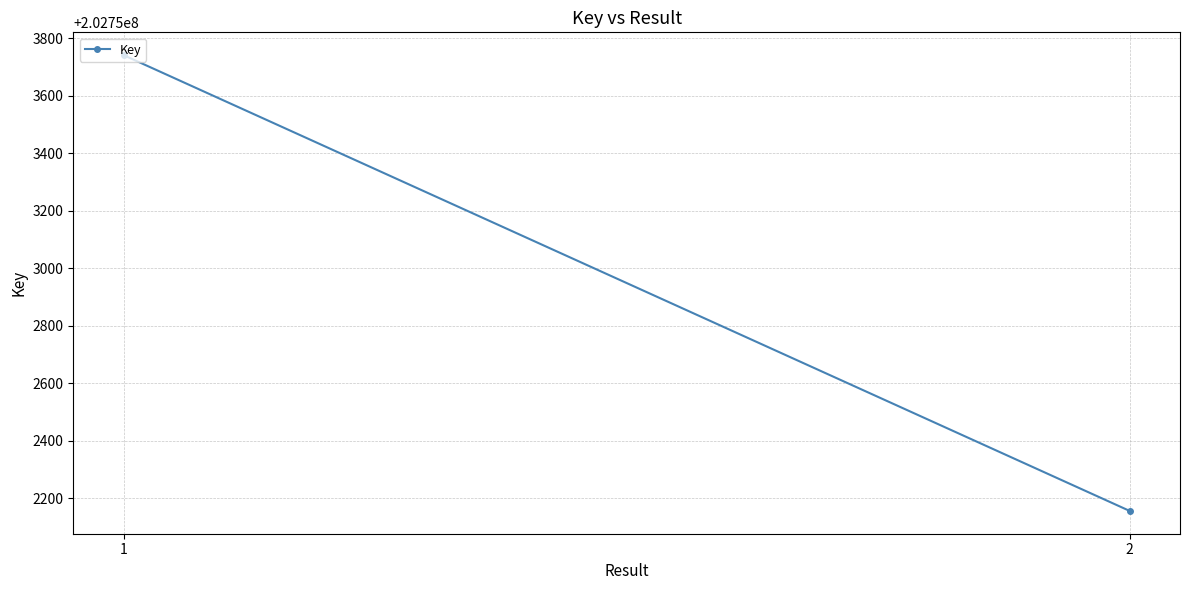

Where is the data nearest to the value 202752948?

2